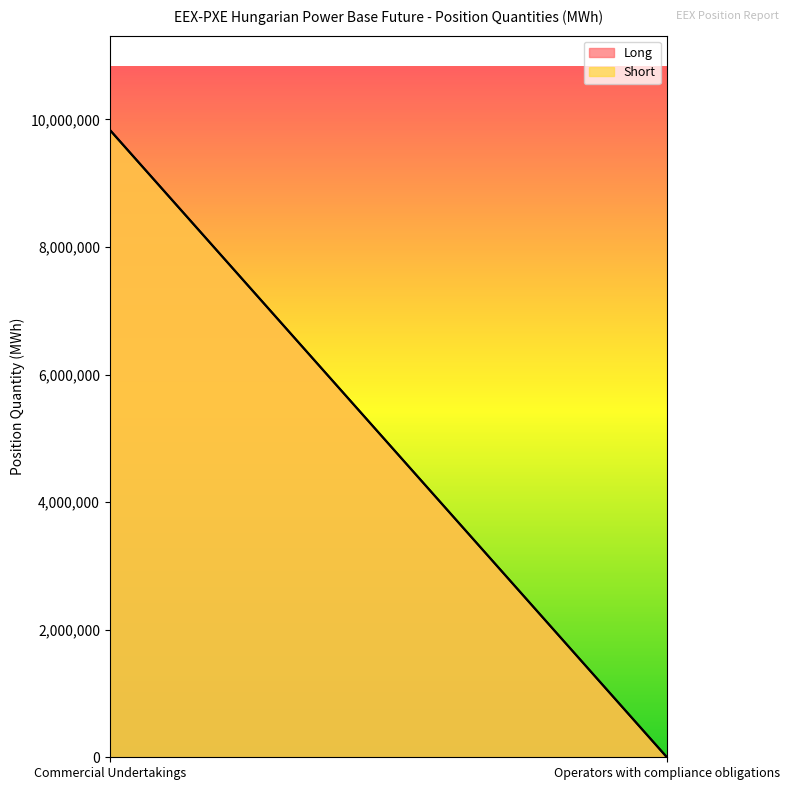

At how many categories does at least one series exceed 2507441?

1